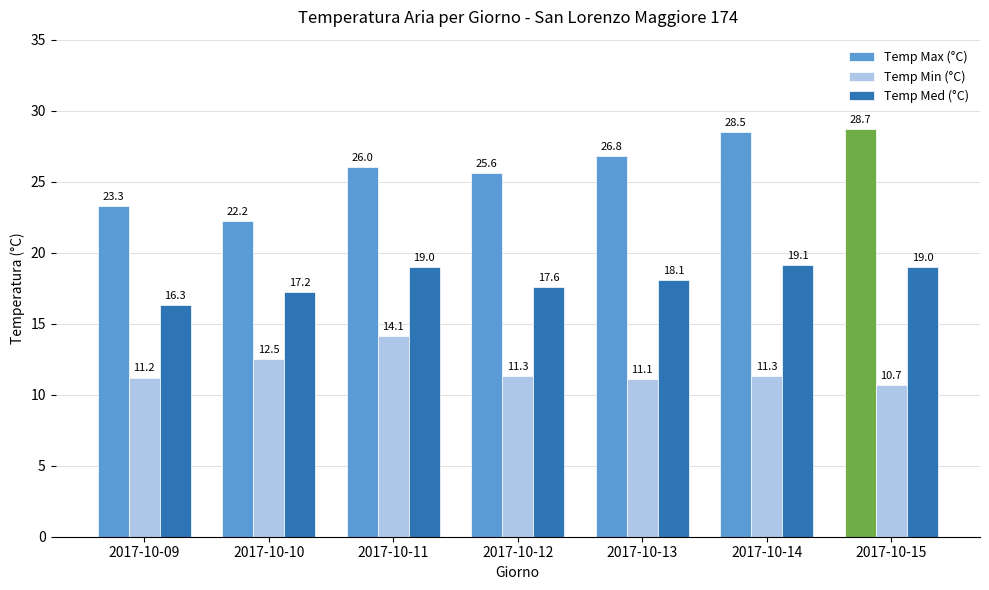

Rank the series by their maximum value, from highest to lowest.

Temp Max (°C), Temp Med (°C), Temp Min (°C)